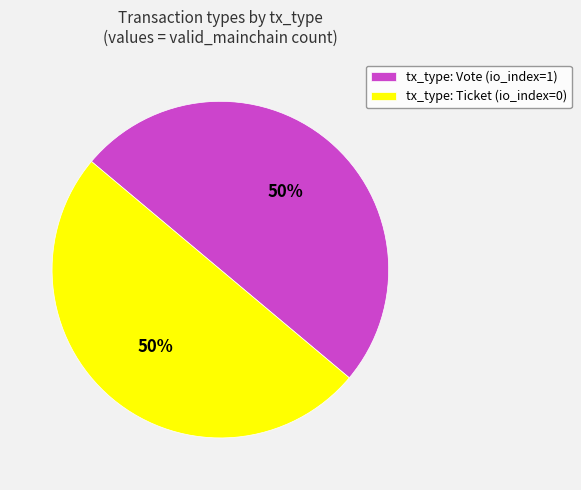

Is the sum of tx_type: Ticket (io_index=0) and tx_type: Vote (io_index=1) greater than half?

Yes